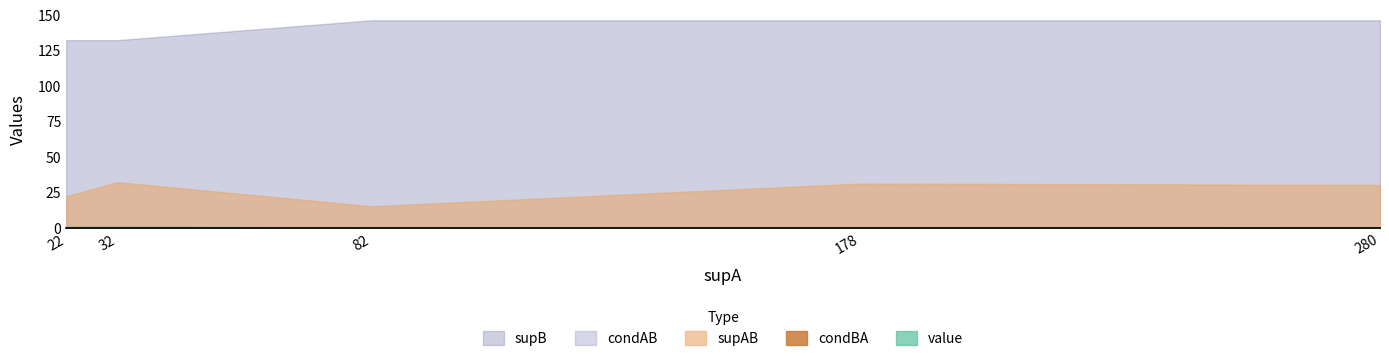

Is it true that value equals 0.2 at 178?

True